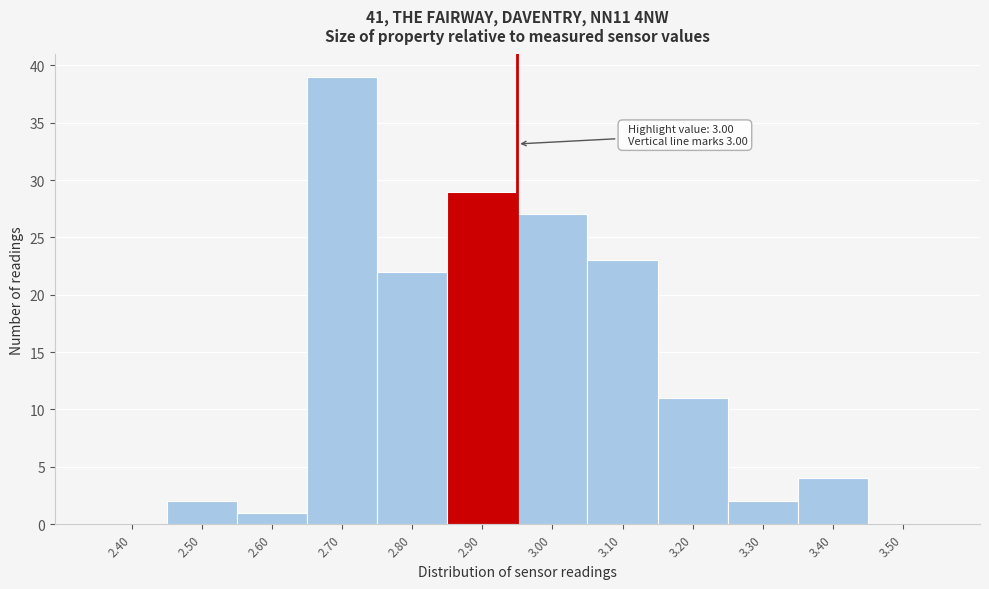

Reading right to left, transcribe all the data shown in this chart.

3.50=0	3.40=4	3.30=2	3.20=11	3.10=23	3.00=27	2.90=29	2.80=22	2.70=39	2.60=1	2.50=2	2.40=0